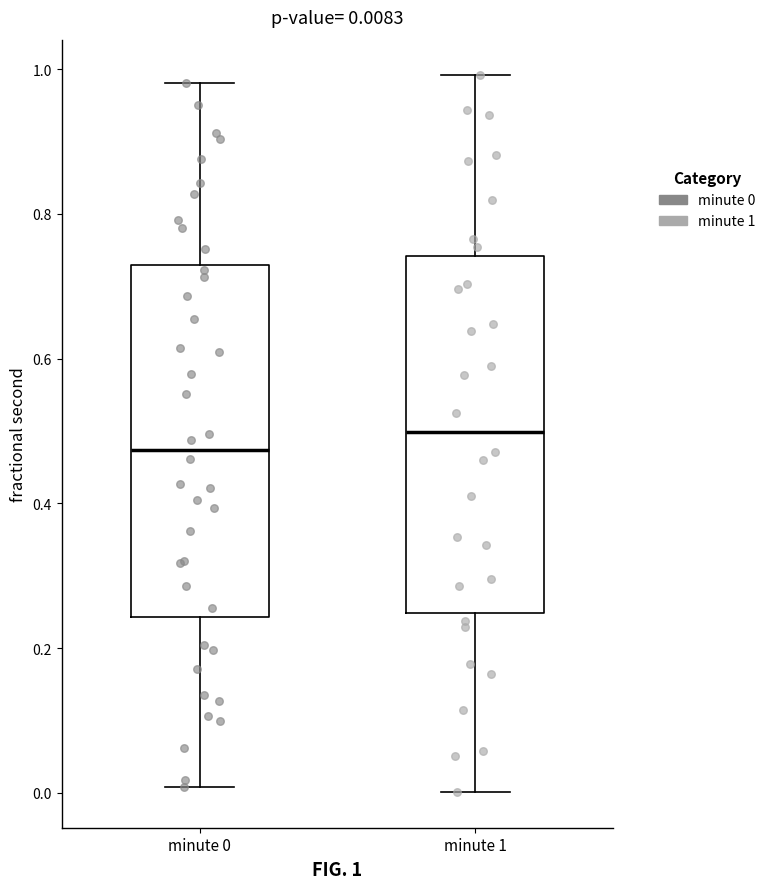

Which box has the lowest median line?

minute 0